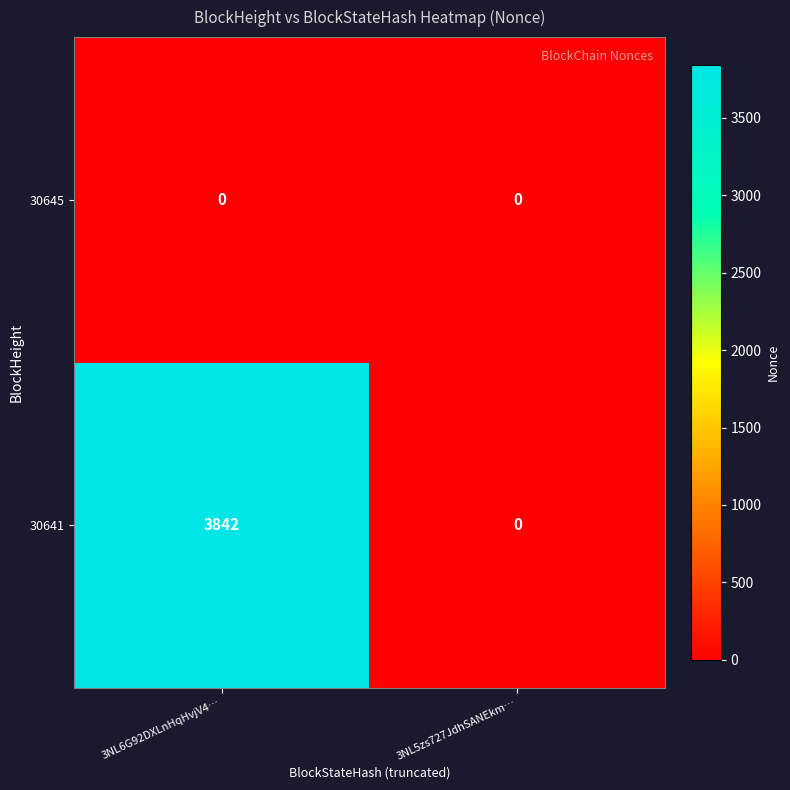

What is the difference between the 30641 values at 3NL6G92DXLnHqHvjV4… and 3NL5zs727JdhSANEkm…?

3842